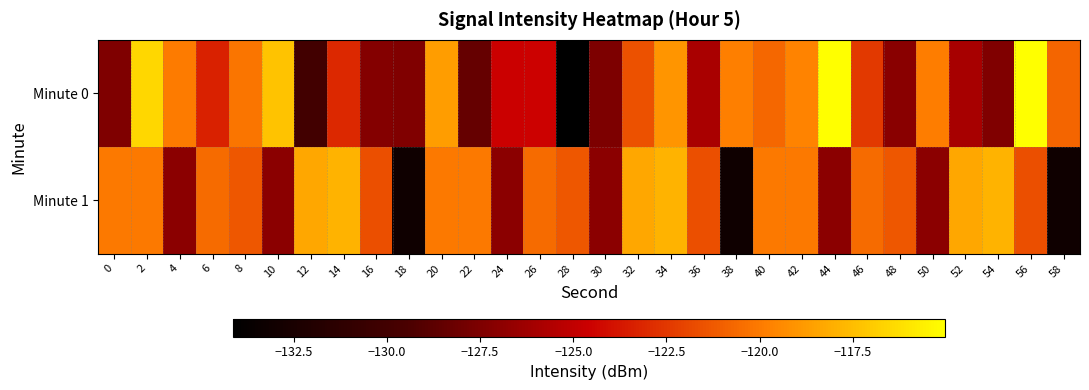

Reading right to left, extract all data points from this chart.

Minute 0: 58=-120.8	56=-115.0	54=-127.4	52=-125.9	50=-119.9	48=-127.1	46=-122.5	44=-115.1	42=-119.7	40=-120.7	38=-119.9	36=-125.9	34=-119.0	32=-121.6	30=-127.5	28=-134.1	26=-124.5	24=-124.6	22=-128.5	20=-118.7	18=-127.4	16=-127.2	14=-123.0	12=-130.0	10=-117.3	8=-120.2	6=-123.4	4=-120.0	2=-116.5	0=-127.4
Minute 1: 58=-133.1	56=-121.7	54=-117.9	52=-118.4	50=-127.0	48=-121.3	46=-120.6	44=-127.0	42=-120.1	40=-120.1	38=-133.1	36=-121.7	34=-117.9	32=-118.4	30=-127.0	28=-121.3	26=-120.6	24=-127.0	22=-120.1	20=-120.1	18=-133.1	16=-121.7	14=-117.9	12=-118.4	10=-127.0	8=-121.3	6=-120.6	4=-127.0	2=-120.1	0=-120.1